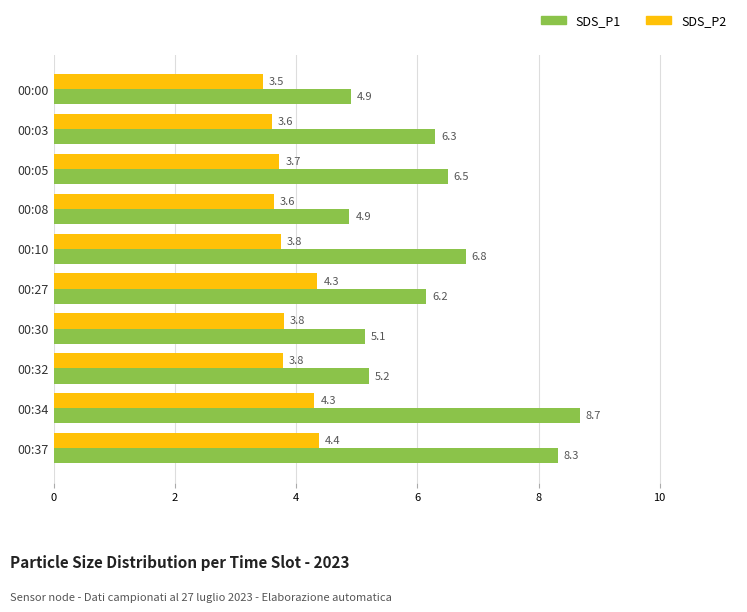

What value does the SDS_P2 series have at 00:03?

3.6